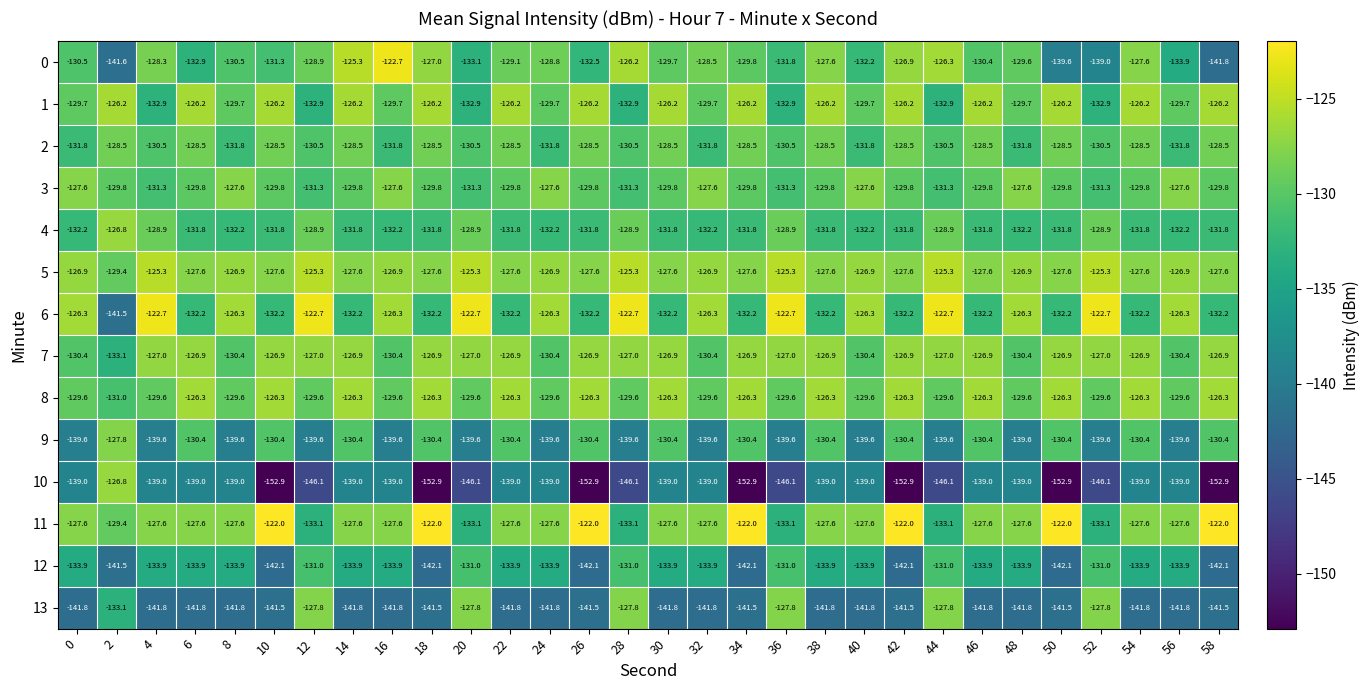

Which series has the largest total across all categories?

5